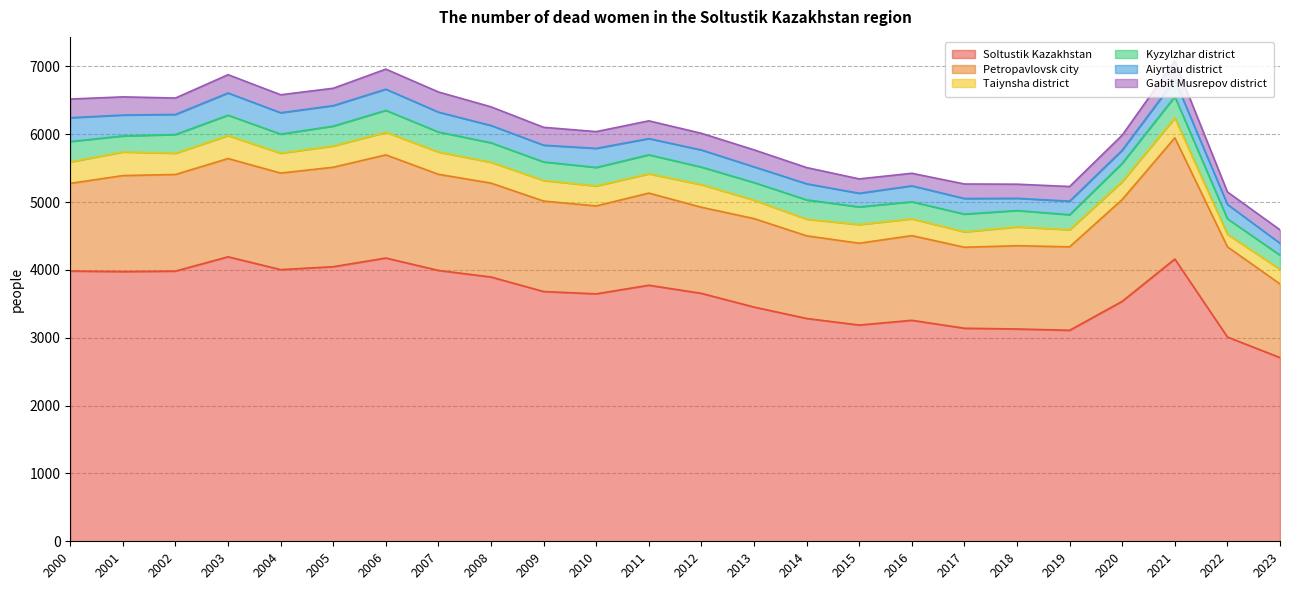

Does the chart have visible grid lines?

Yes